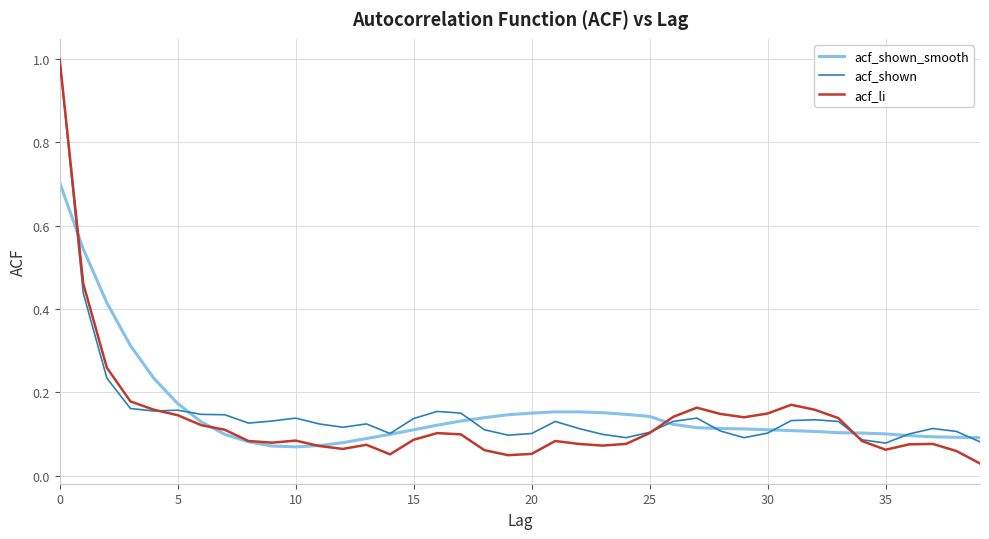

At which category does acf_shown_smooth reach its first local valley?

10